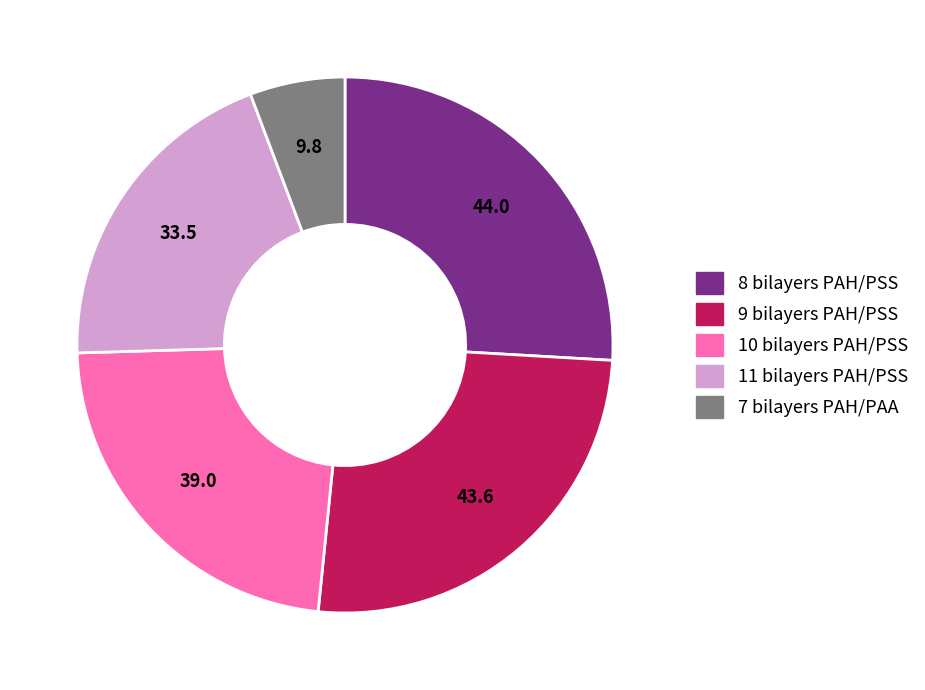

Is it true that 9 bilayers PAH/PSS is 26% of the pie?

True